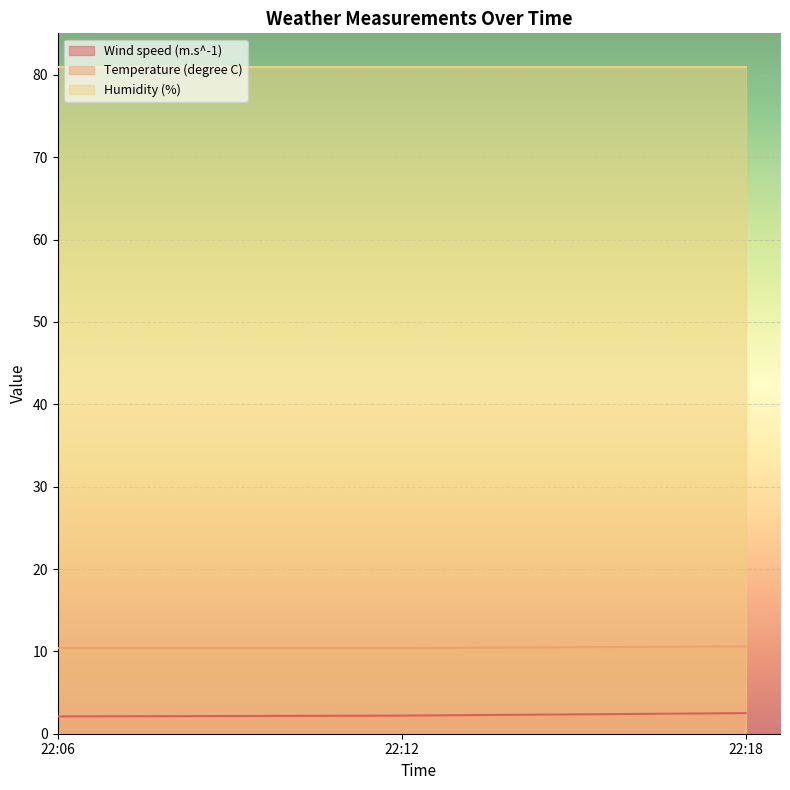

Does the chart display data point markers on the line(s)?

No